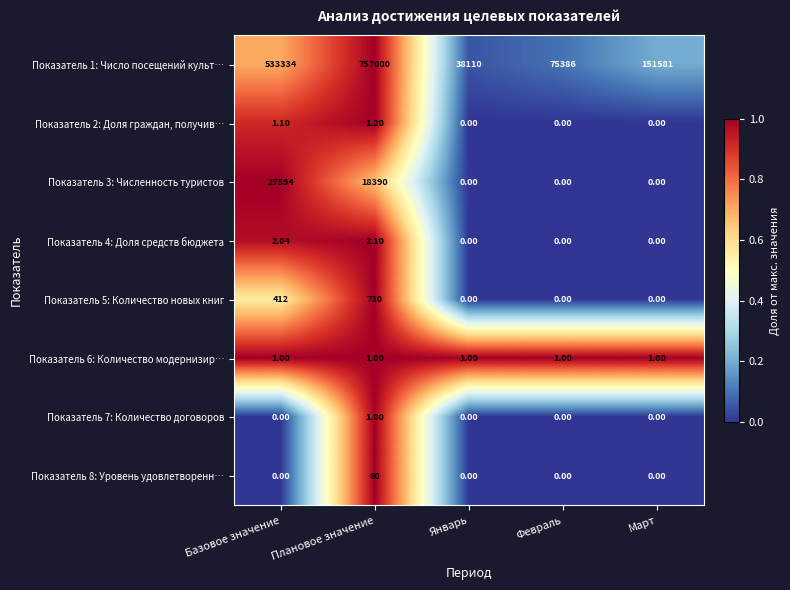

Which category has the highest value in the Показатель 3: Численность туристов series?

Базовое значение